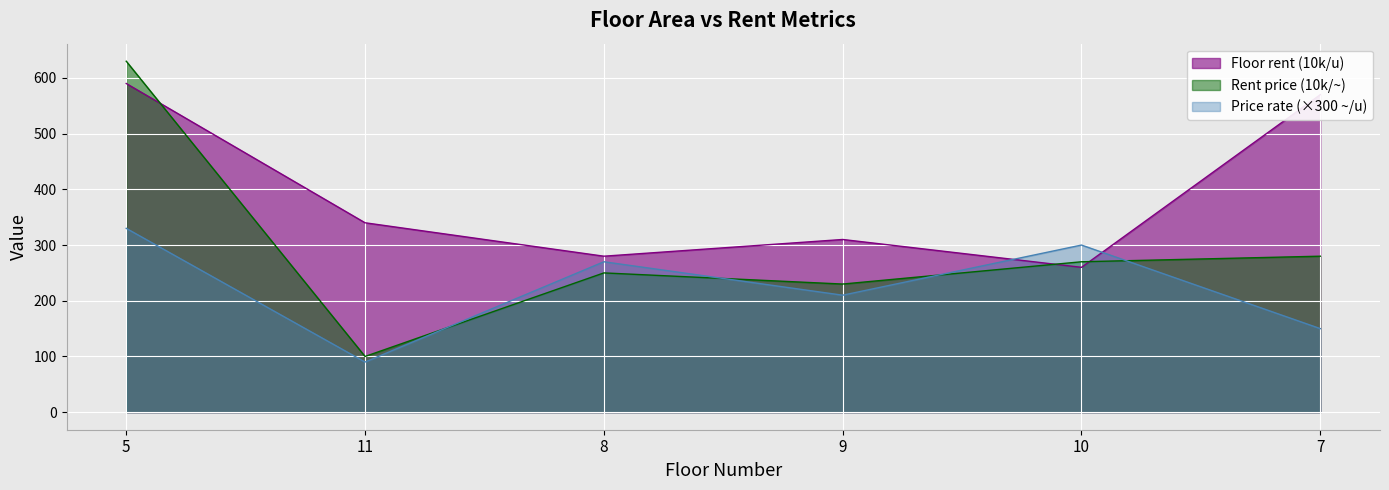

Reading left to right, extract all data points from this chart.

Floor rent (10k/u): 590	340	280	310	260	570
Rent price (10k/~): 630	100	250	230	270	280
Price rate (~/u): 330	90	270	210	300	150